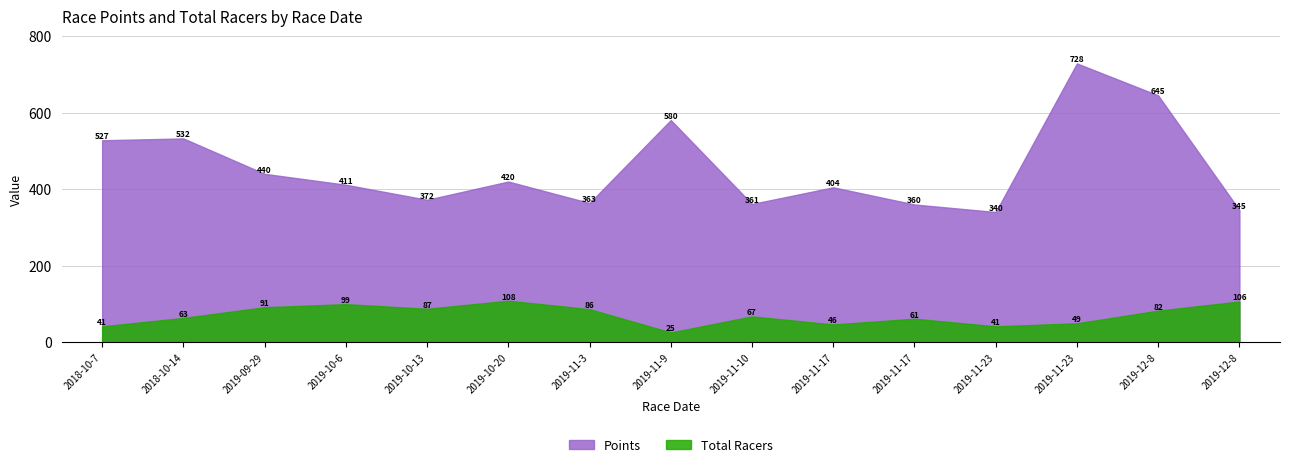

Reading left to right, list all the values displayed in this chart.

Points: 527.4	532.2	439.7	411.2	371.9	419.6	363.4	580.3	360.9	404.5	359.6	339.9	728.3	644.7	345.1
Total Racers: 41.0	63.0	91.0	99.0	87.0	108.0	86.0	25.0	67.0	46.0	61.0	41.0	49.0	82.0	106.0